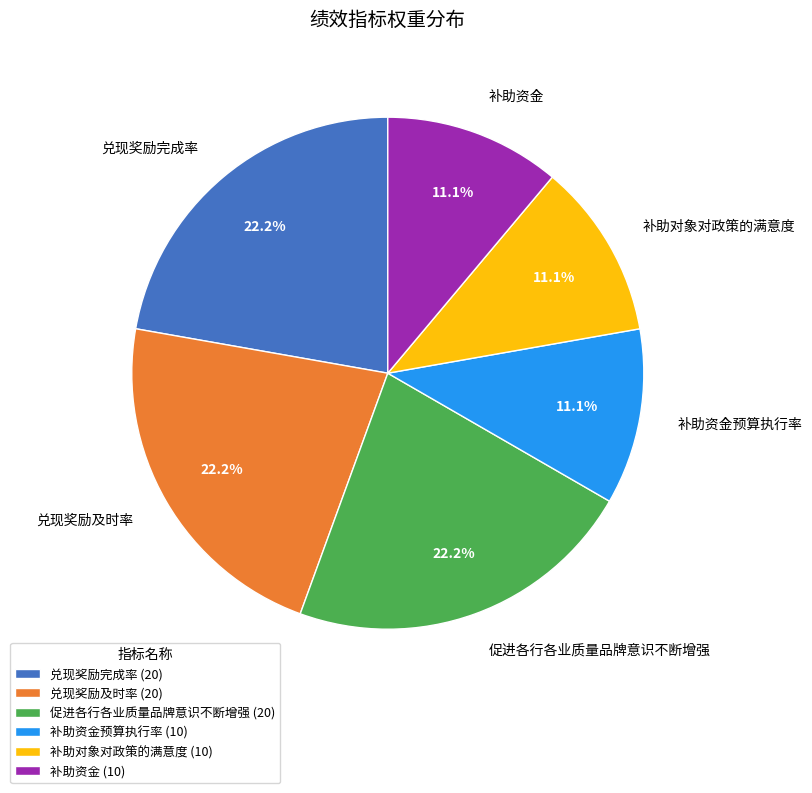

What is the total percentage of 补助资金预算执行率 (10) and 补助对象对政策的满意度 (10)?

22.2%